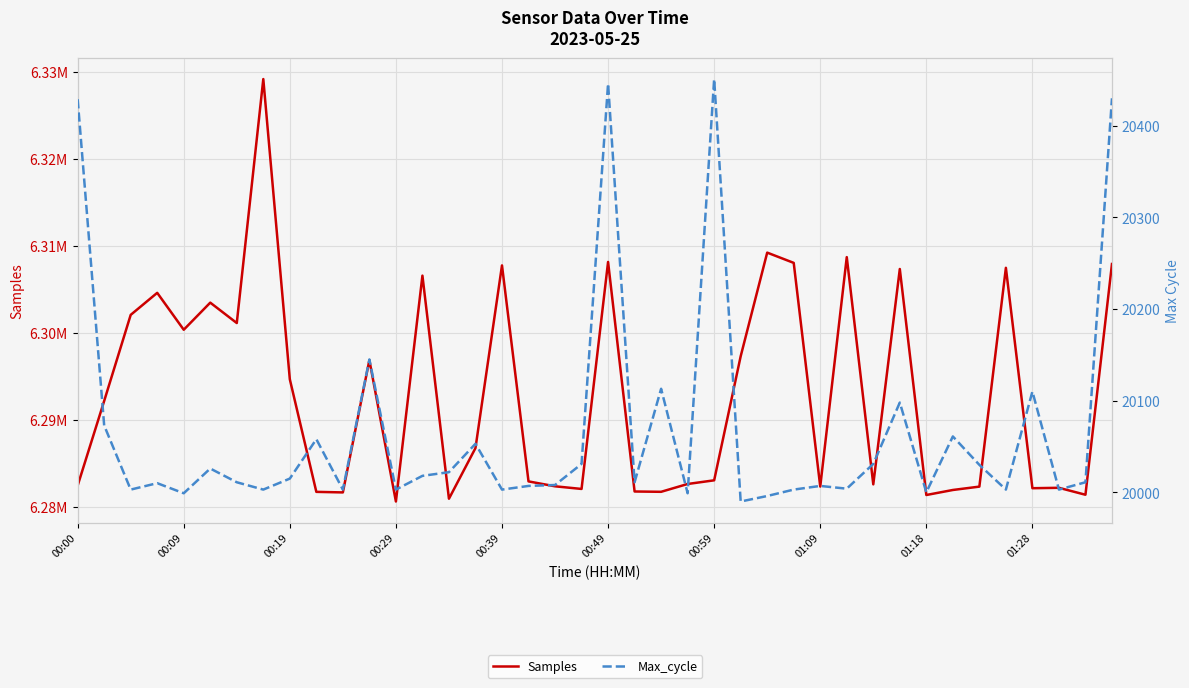

What is the difference between the maximum and minimum values in the Samples series?

48571